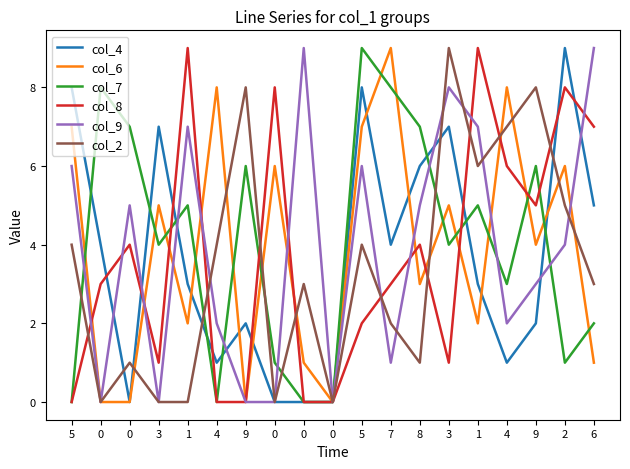

Does the chart display data point markers on the line(s)?

No